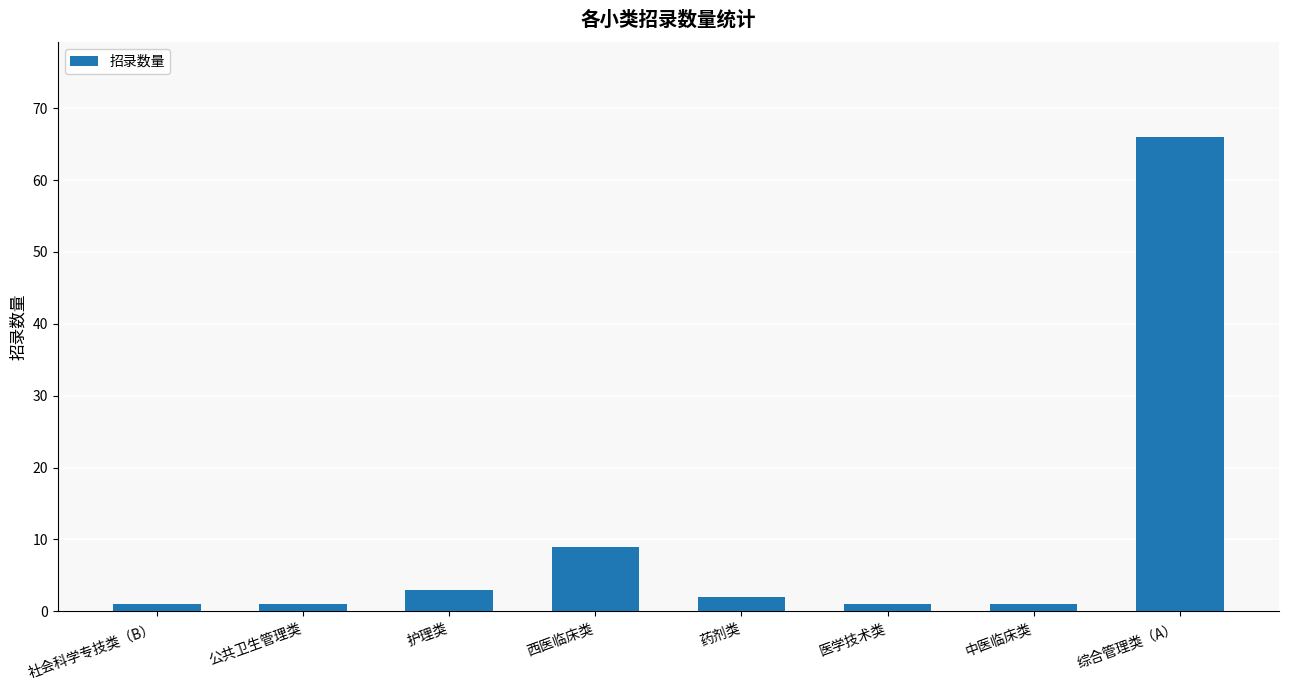

What is the label of the 3rd bar from the left?

护理类